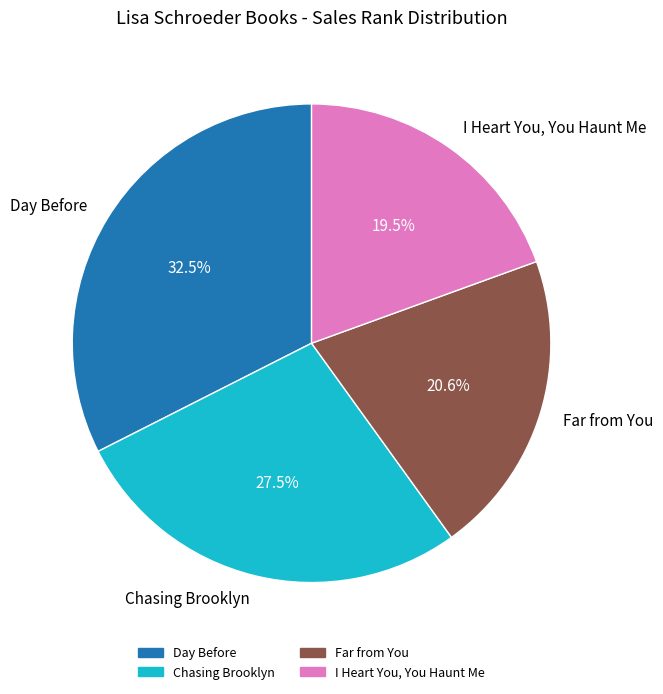

Rank the categories by value from lowest to highest.

I Heart You, You Haunt Me, Far from You, Chasing Brooklyn, Day Before